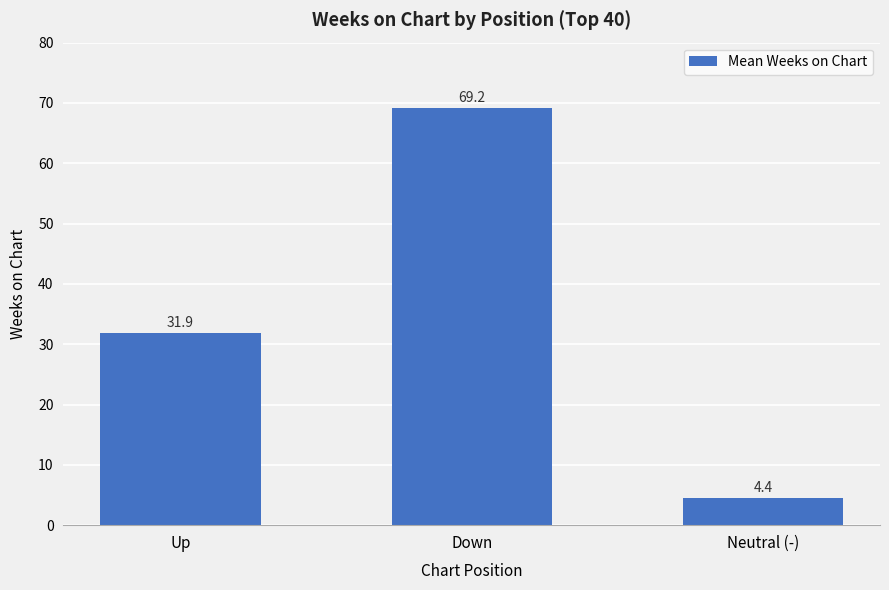

Reading left to right, extract all data points from this chart.

Up=31.9	Down=69.2	Neutral (-)=4.4